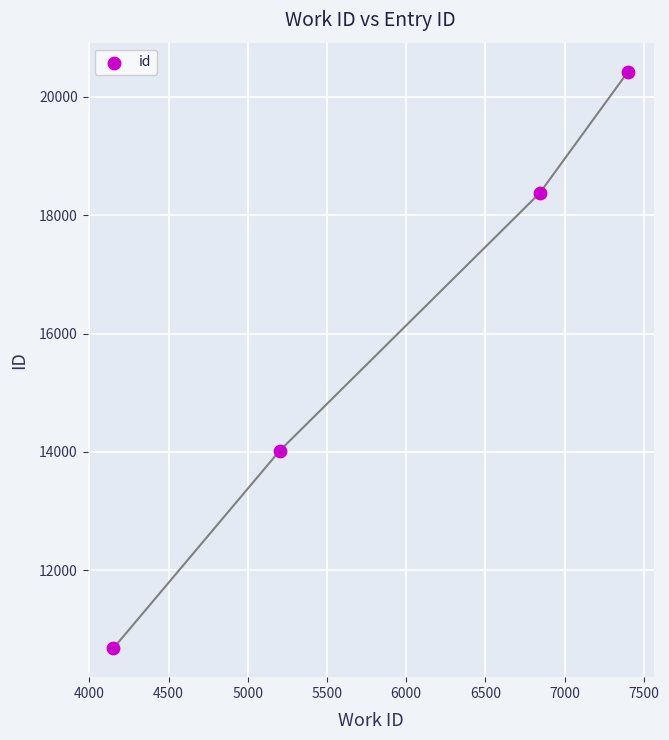

What is the average Y value?

15876